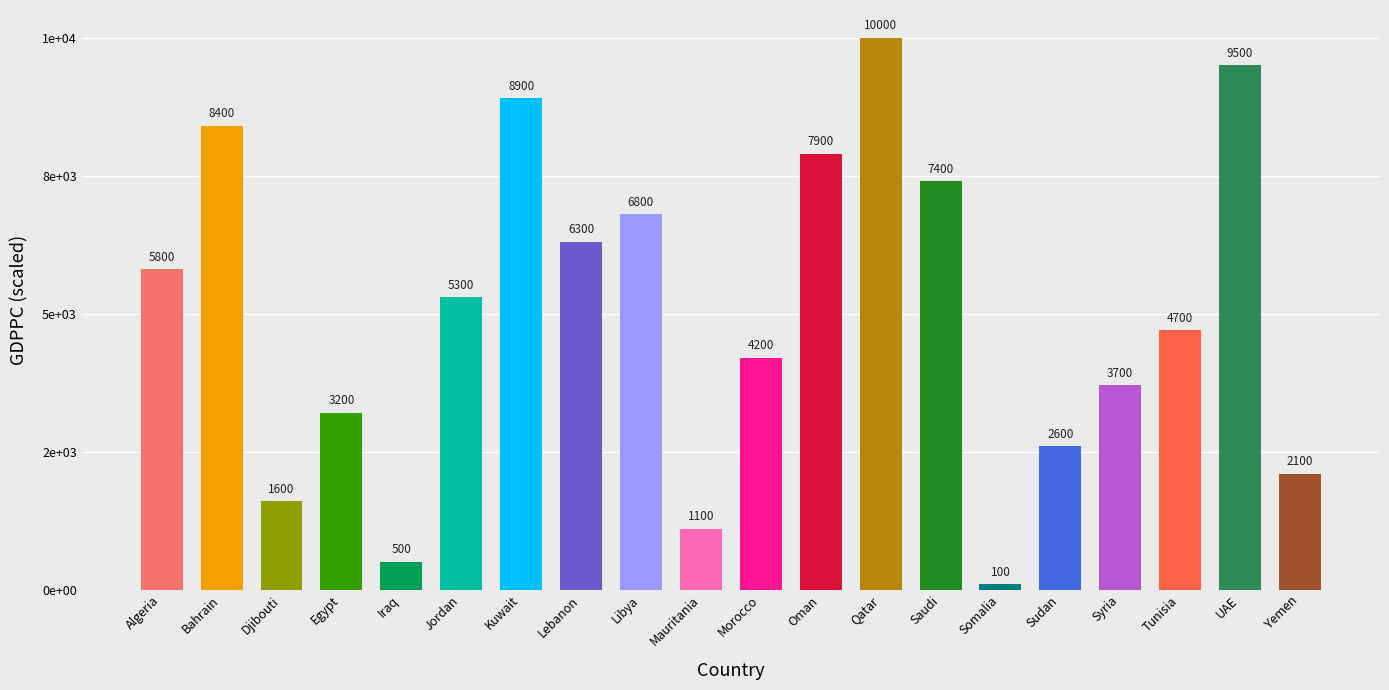

What is the difference between the values at Saudi and Kuwait?

1500